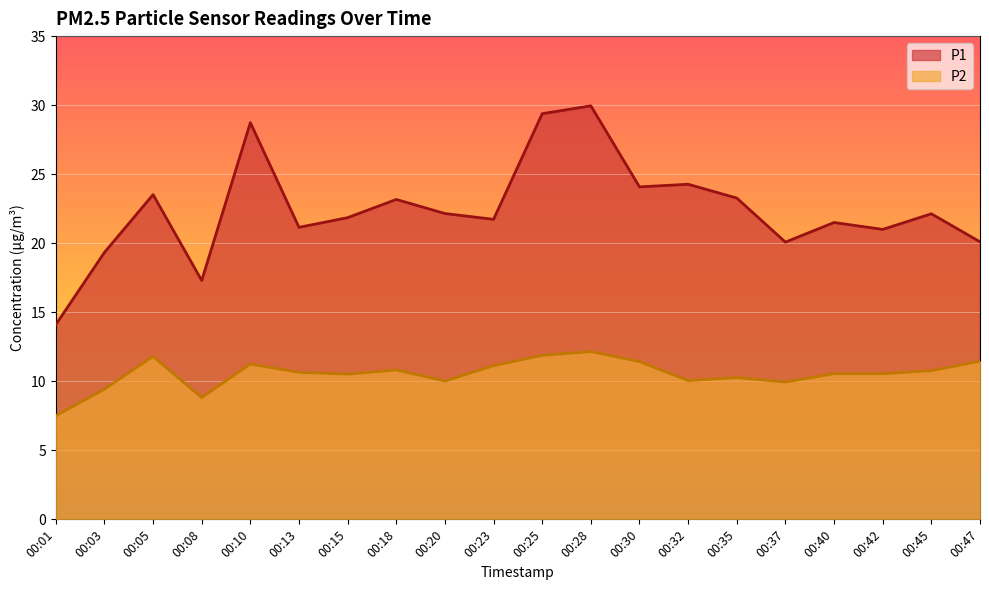

Reading left to right, list all the values displayed in this chart.

P1: 00:01=14.1	00:03=19.3	00:05=23.5	00:08=17.3	00:10=28.7	00:13=21.1	00:15=21.9	00:18=23.2	00:20=22.1	00:23=21.7	00:25=29.4	00:28=29.9	00:30=24.1	00:32=24.3	00:35=23.3	00:37=20.1	00:40=21.5	00:42=21.0	00:45=22.1	00:47=20.1
P2: 00:01=7.5	00:03=9.4	00:05=11.8	00:08=8.8	00:10=11.2	00:13=10.7	00:15=10.5	00:18=10.8	00:20=10.0	00:23=11.1	00:25=11.9	00:28=12.2	00:30=11.4	00:32=10.1	00:35=10.3	00:37=9.9	00:40=10.6	00:42=10.6	00:45=10.8	00:47=11.4